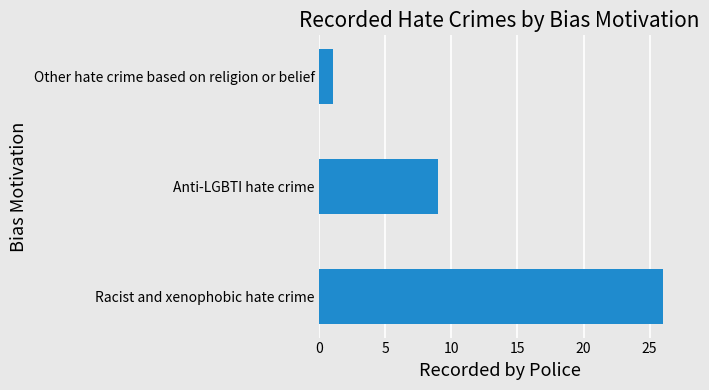

What is the change in value from Racist and xenophobic hate crime to Anti-LGBTI hate crime?

-17